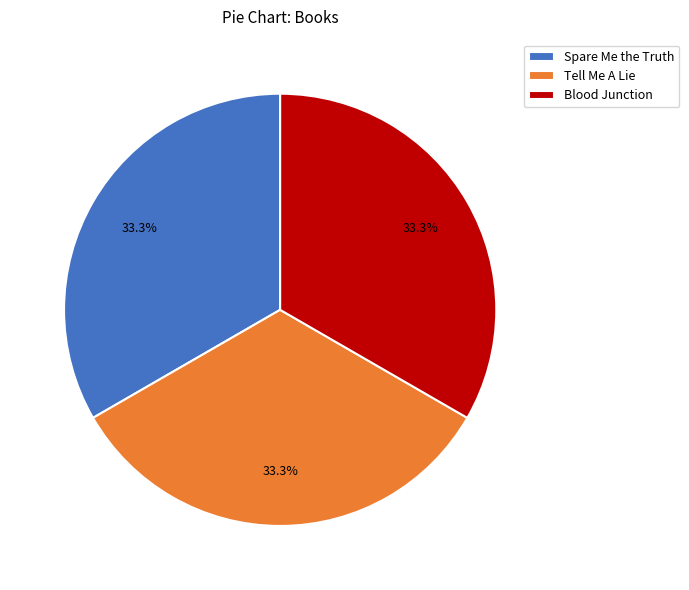

How many slices are in this pie chart?

3